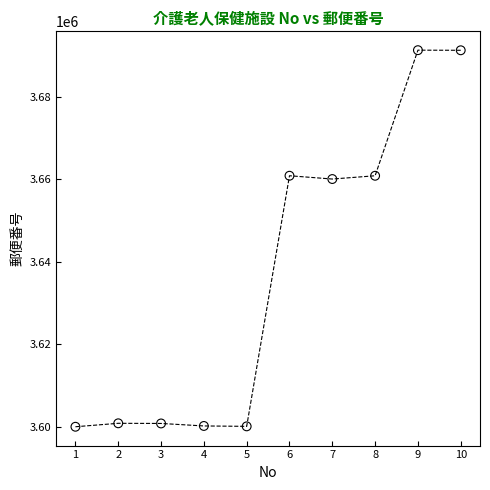

What is the range of X values (max minus min)?

9